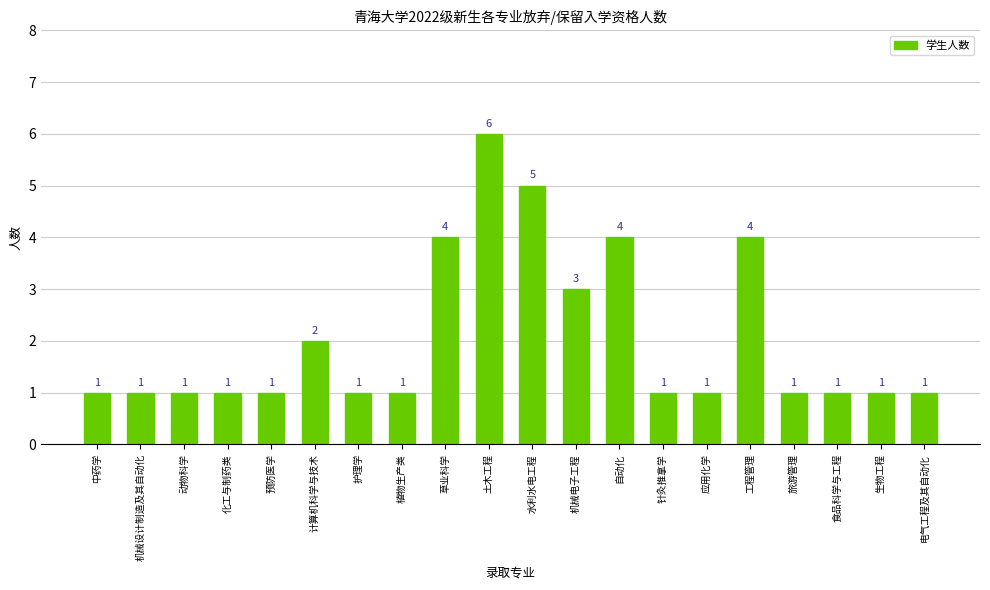

What is the label of the 16th bar from the right?

预防医学